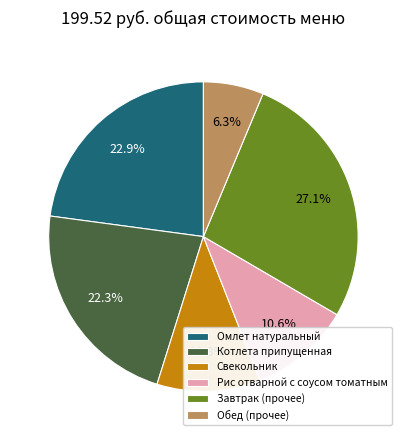

Which category has the smallest portion of the pie?

Обед (прочее)